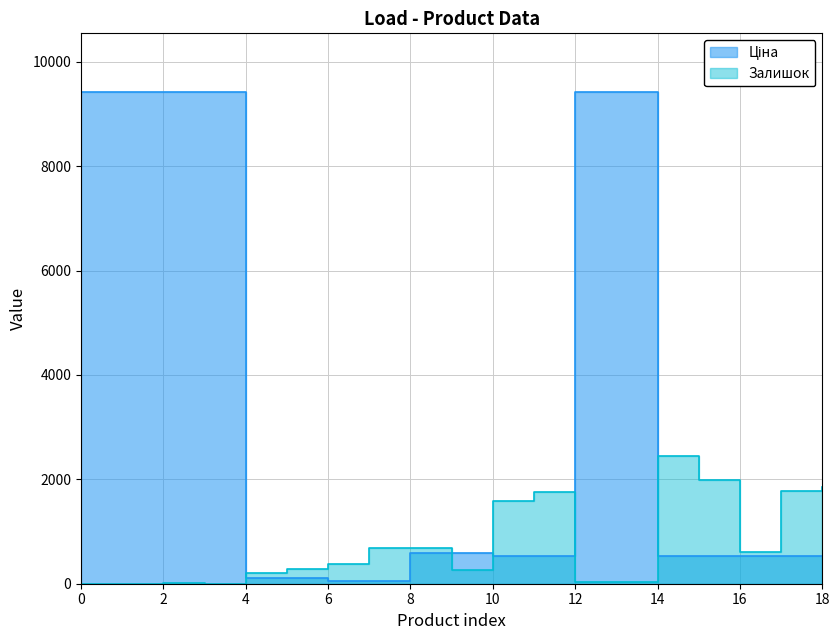

What are all the series names shown in the legend?

Ціна, Залишок